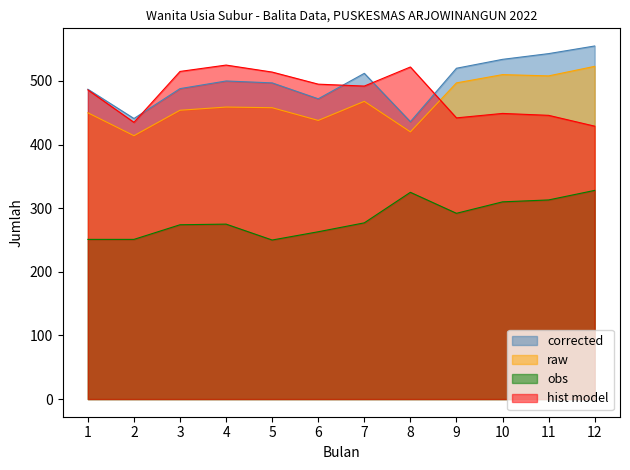

Between 8 and 10, which series saw the biggest shift?

corrected